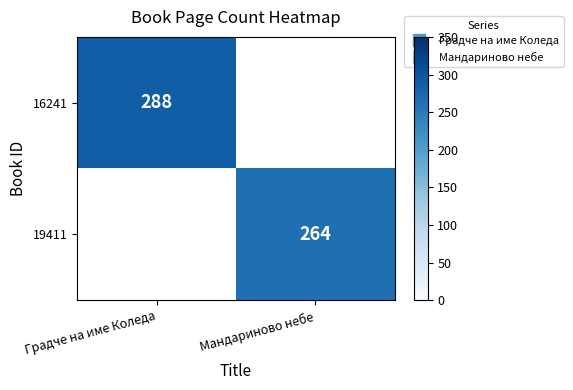

Count the number of categories in the chart.

2